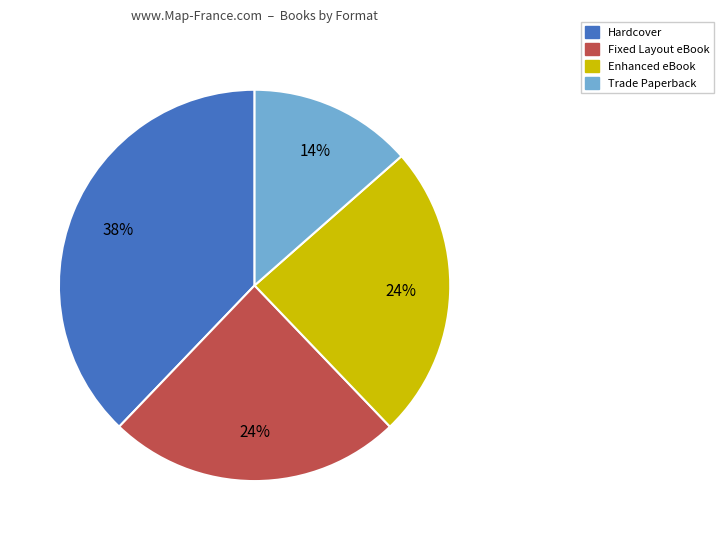

What percentage is the Hardcover slice, to the nearest percent?

38%